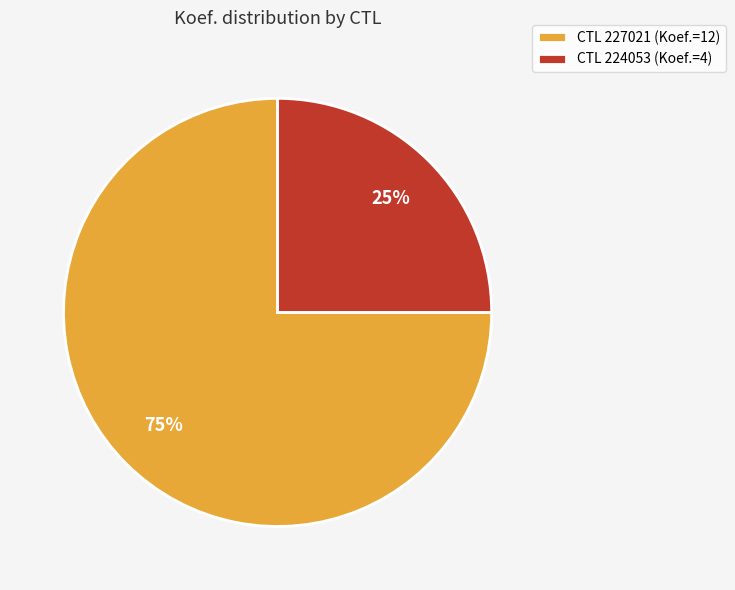

How many segments does this pie chart have?

2